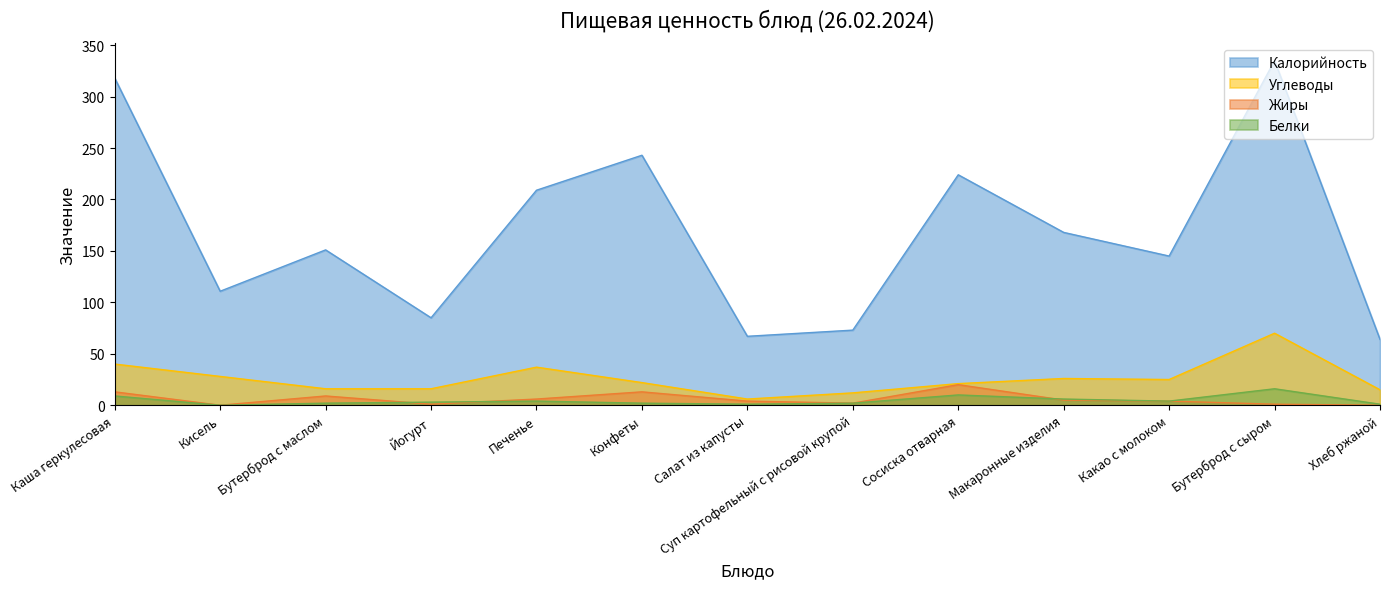

What is the sum of all Белки values?

60.0